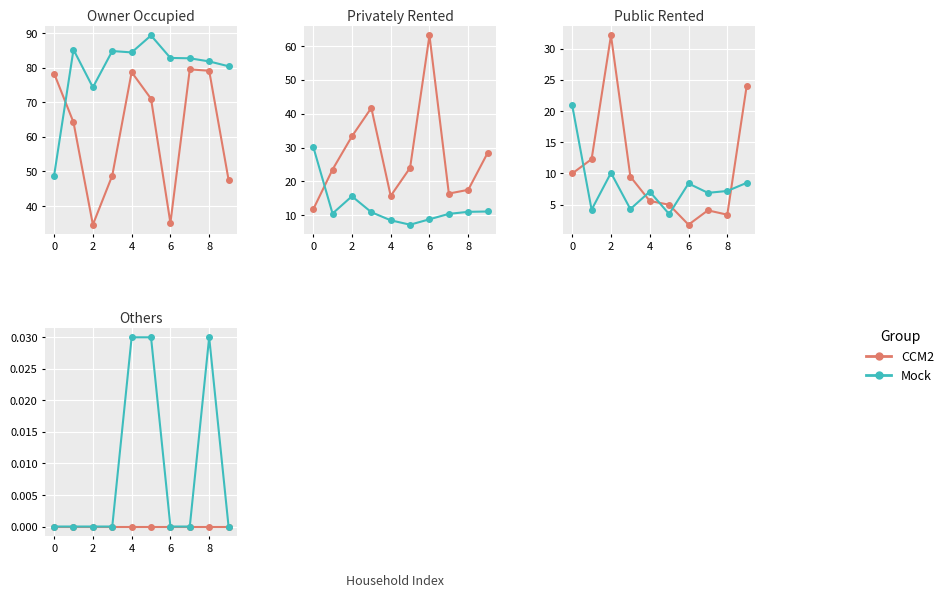

The value of CCM2 at 6 is 0.0. True or false?

True